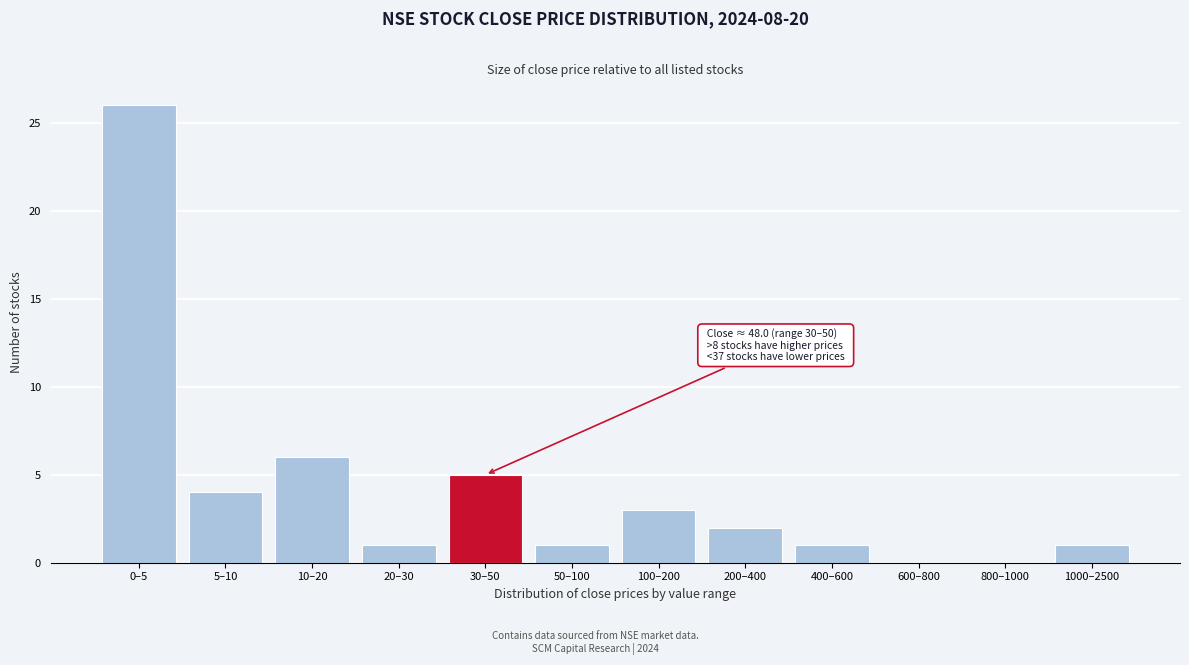

Reading left to right, list all the values displayed in this chart.

0–5=26	5–10=4	10–20=6	20–30=1	30–50=5	50–100=1	100–200=3	200–400=2	400–600=1	600–800=0	800–1000=0	1000–2500=1